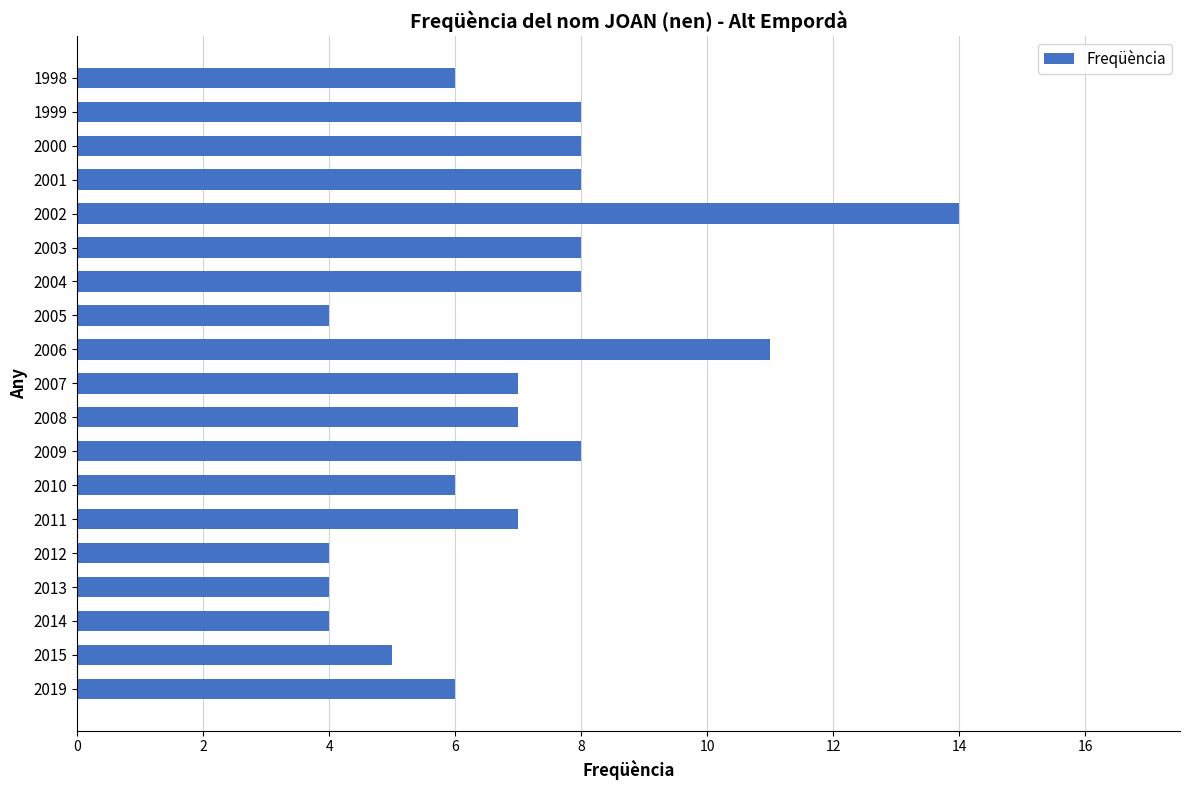

What is the change in value from 2014 to 1998?

+2